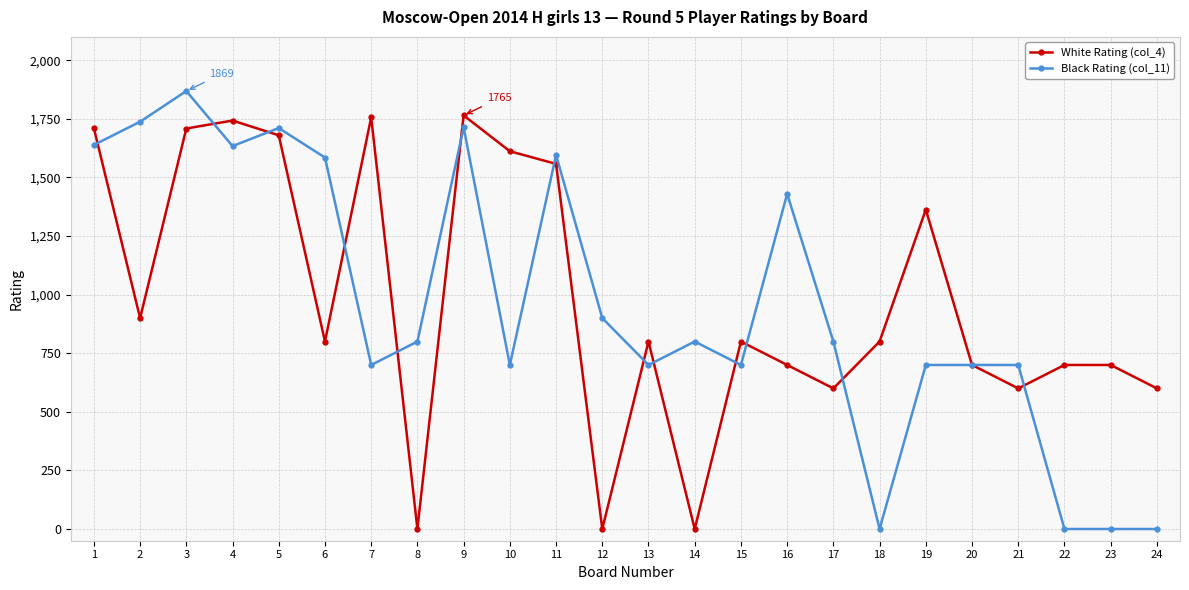

Rank the series by their average value, from lowest to highest.

Black Rating (col_11), White Rating (col_4)